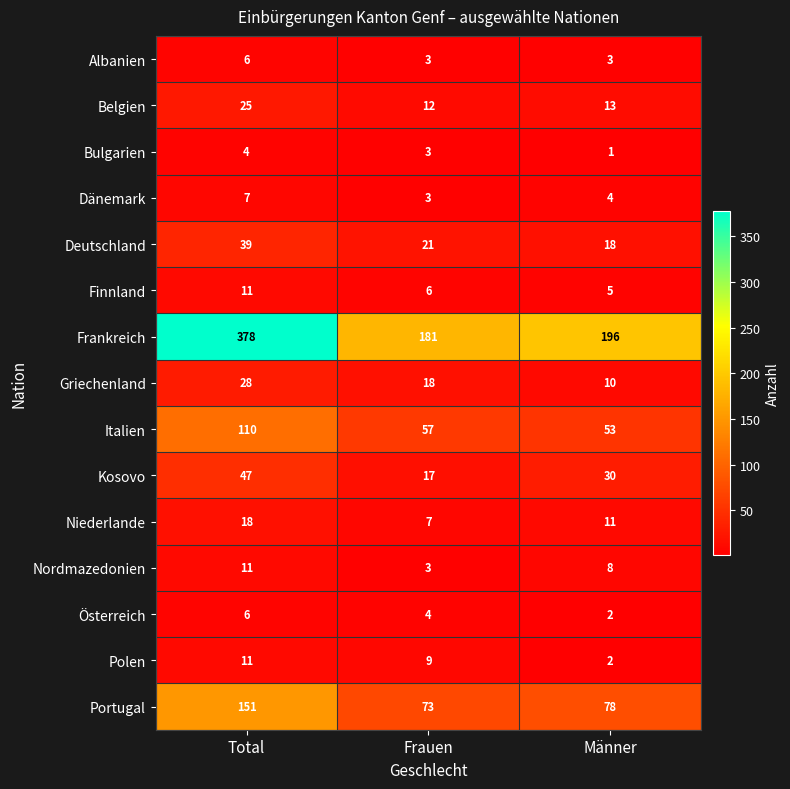

Which label corresponds to the largest value in the chart?

Total